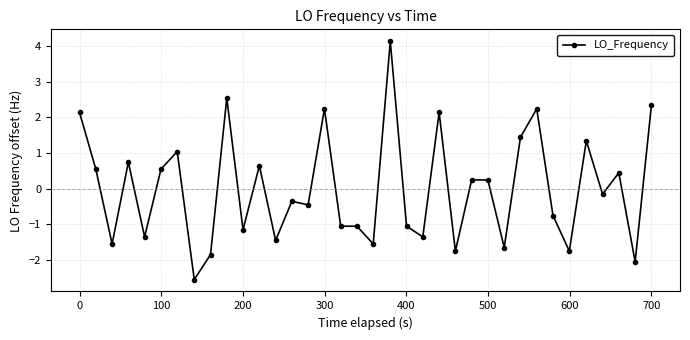

True or false: the data has more than 0 interior local peaks.

True